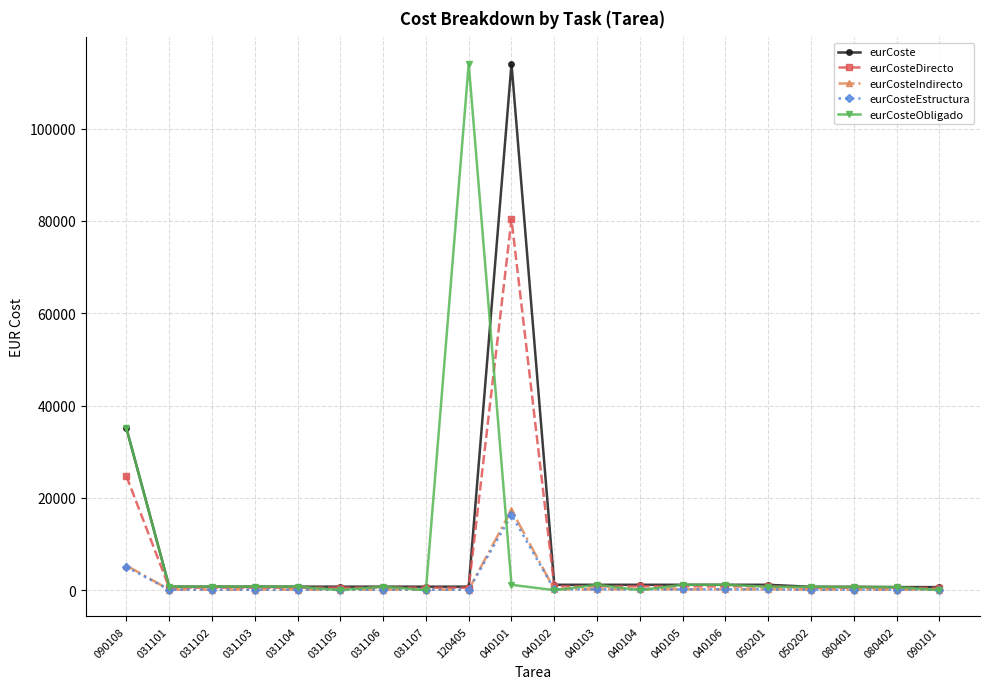

Is it true that eurCosteEstructura equals 166.7 at 040102?

True